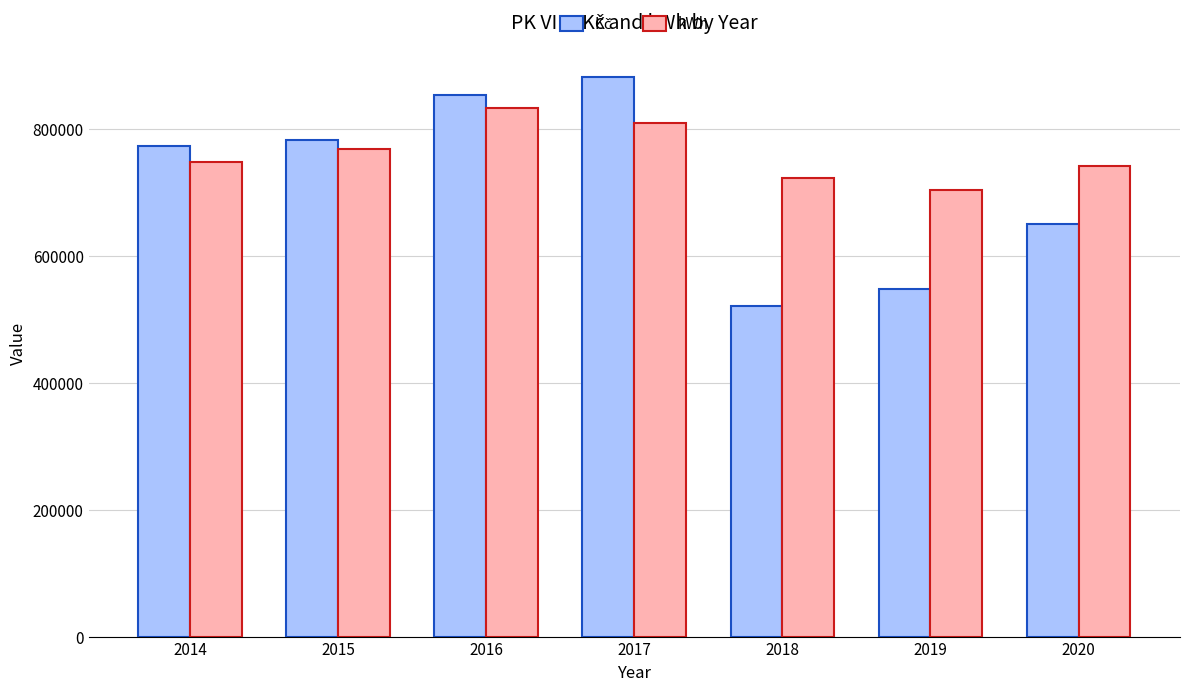

What is the sum of all kWh values?

5327171